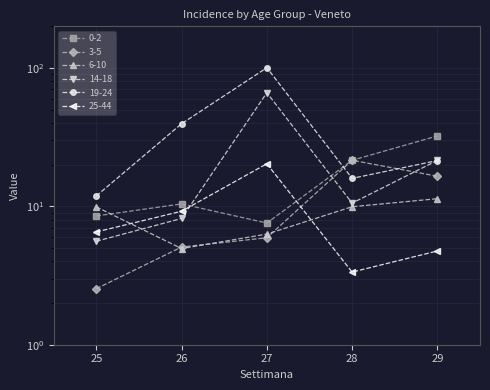

What is the value of the 25-44 point at the 3rd from the left?

20.3